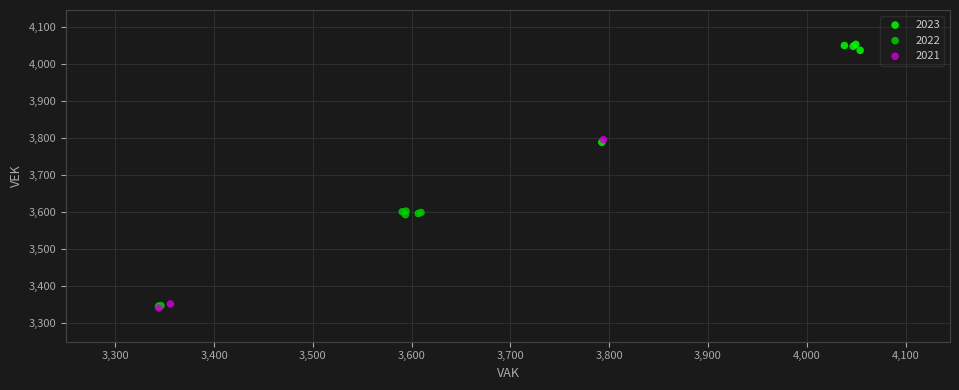

Which series has the widest spread of Y values?

2021